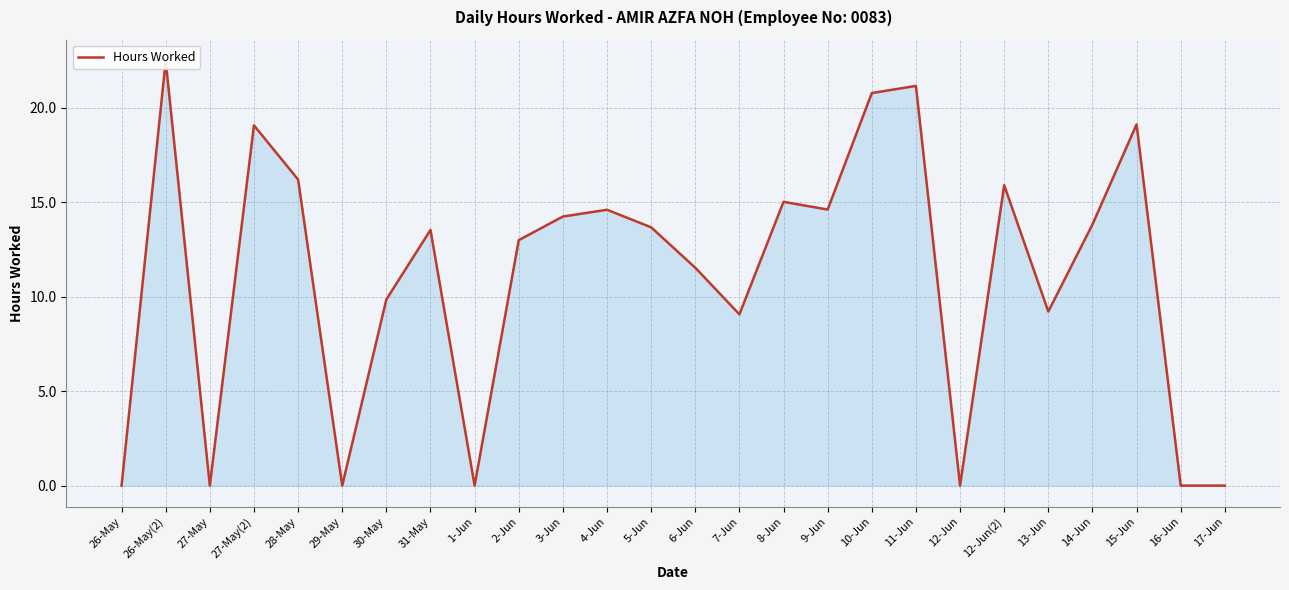

Is it true that the value at 31-May is 13.5?

True